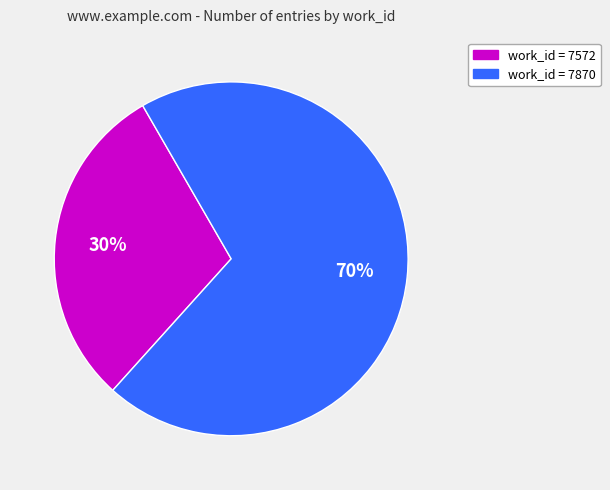

Does any single category account for the majority?

Yes